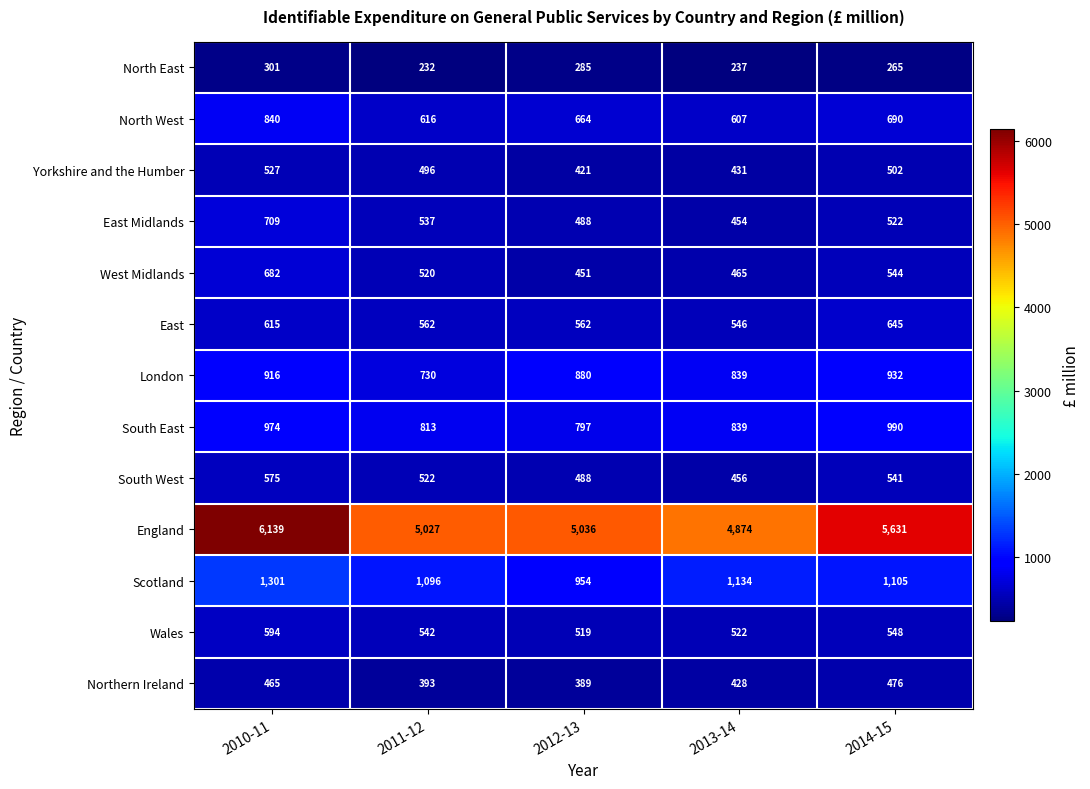

Between 2011-12 and 2013-14, which series saw the biggest shift?

England